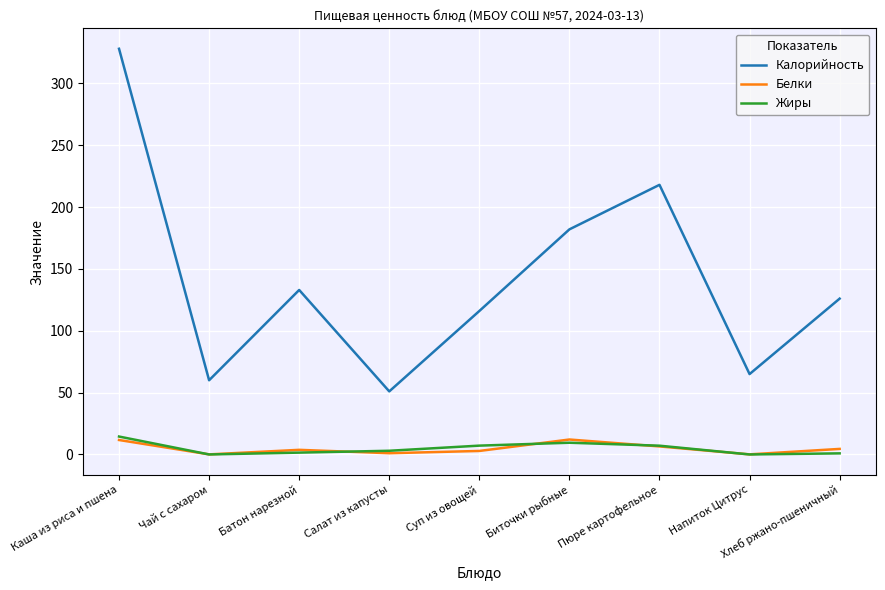

At which category is the sum across all series the highest?

Каша из риса и пшена